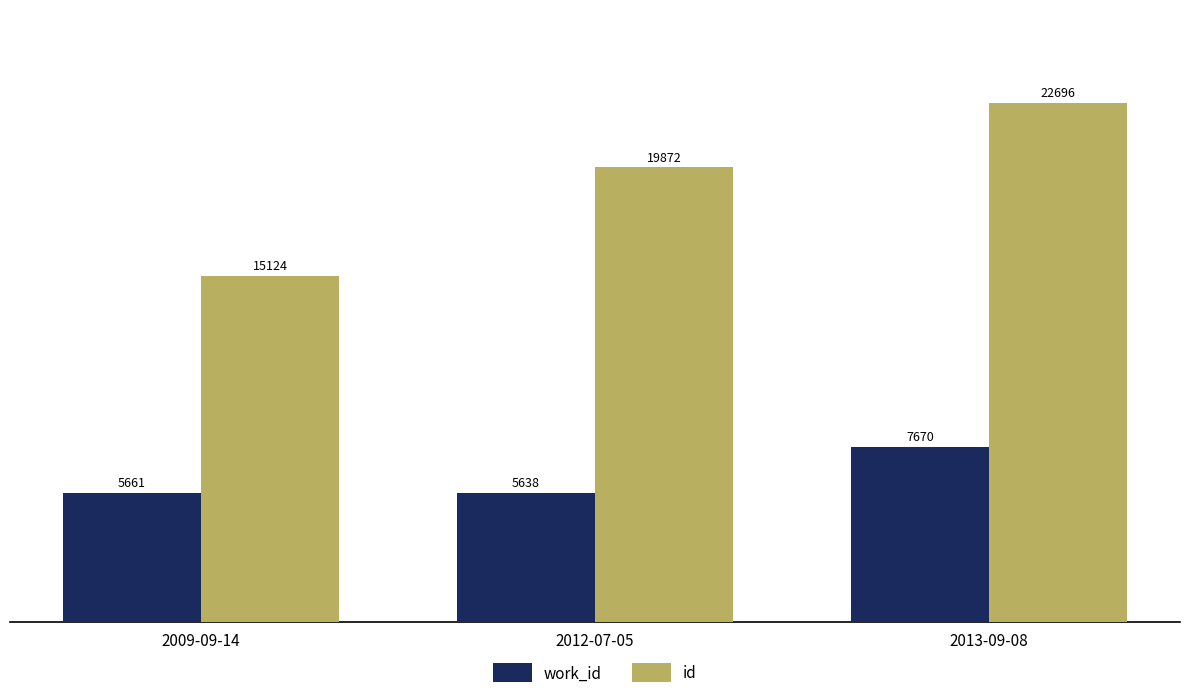

What is the minimum value for id?

15124